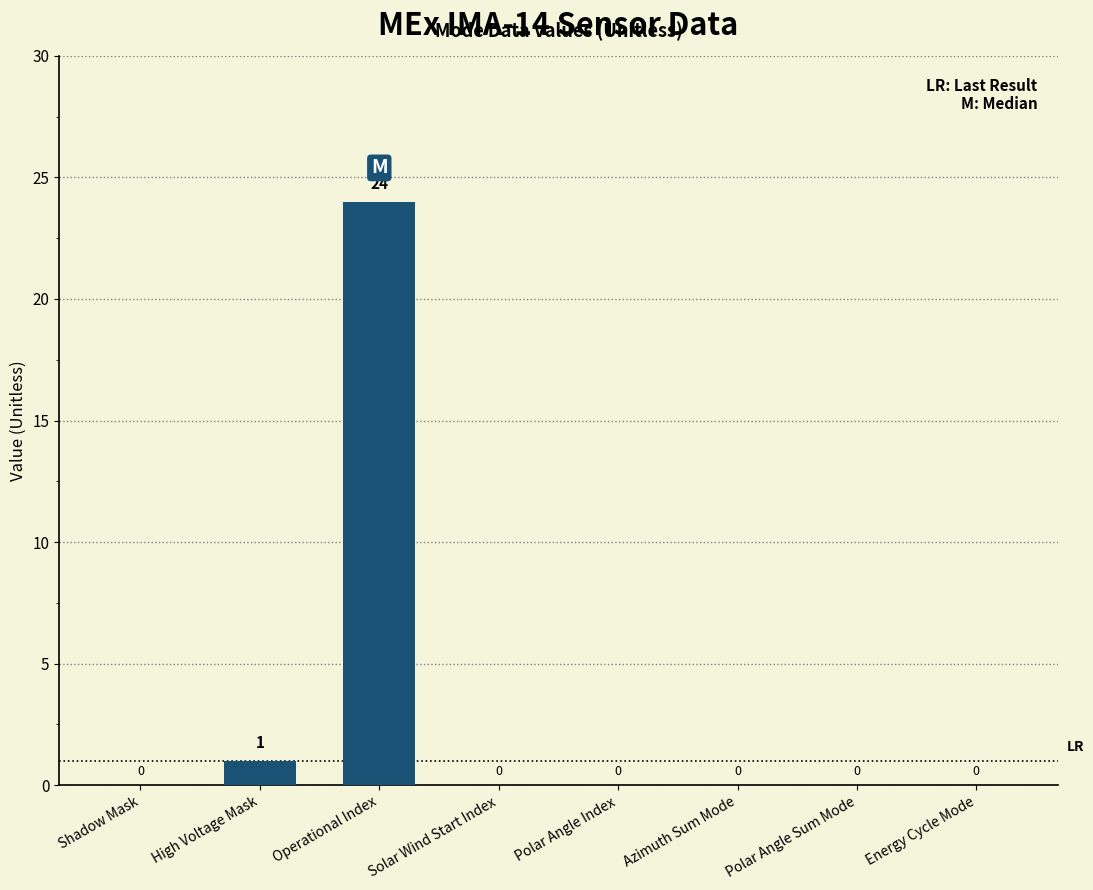

True or false: the data shows -10 at Azimuth Sum Mode.

False